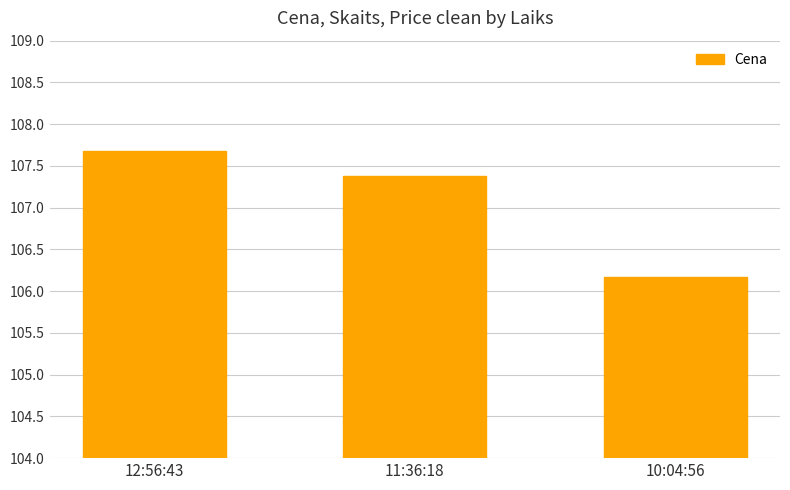

At which category does the chart reach its peak across all series?

12:56:43